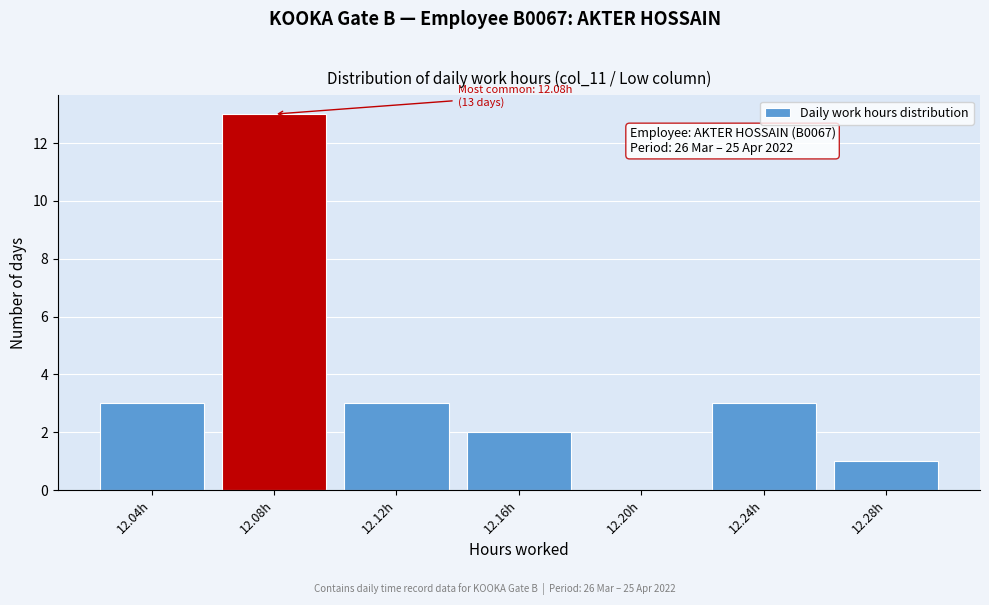

Reading left to right, list all the values displayed in this chart.

12.04h=3	12.08h=13	12.12h=3	12.16h=2	12.20h=0	12.24h=3	12.28h=1